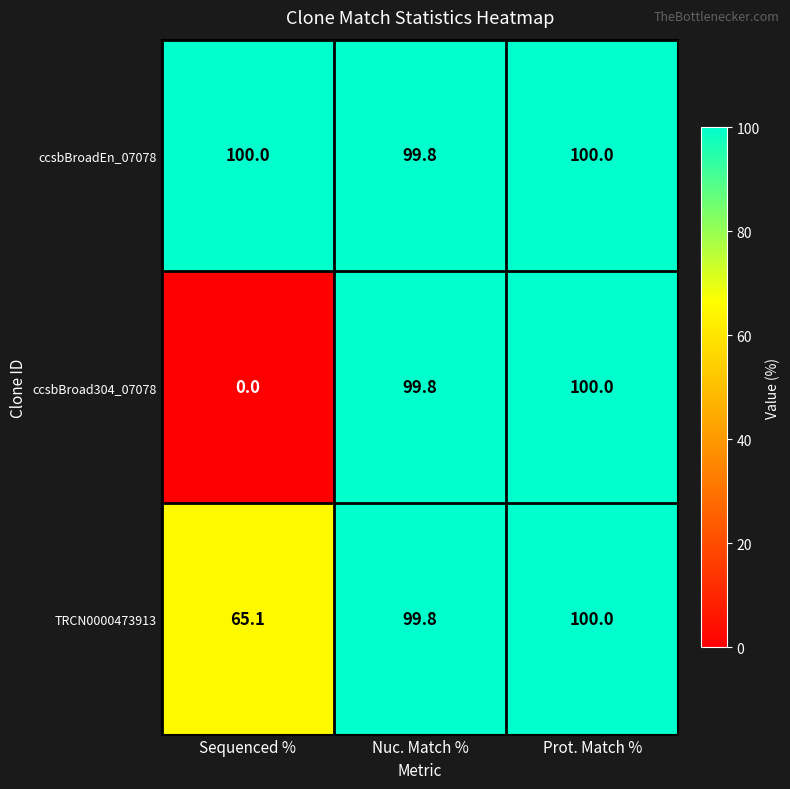

How many categories are shown in the chart?

3